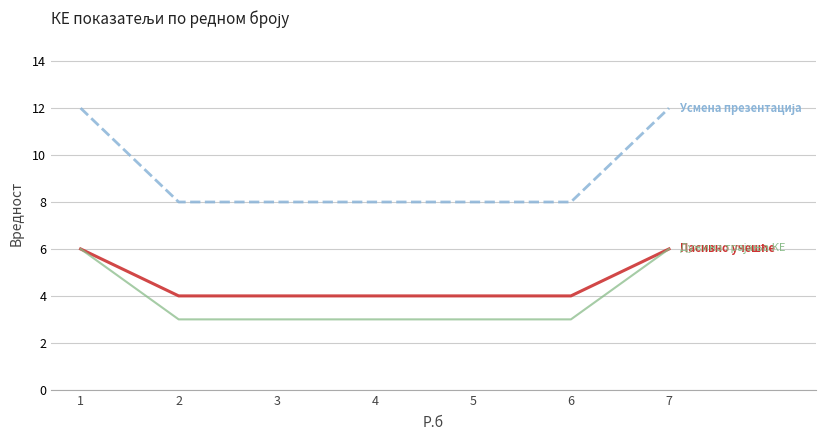

What is the spread (max minus min) of values at 1?

6